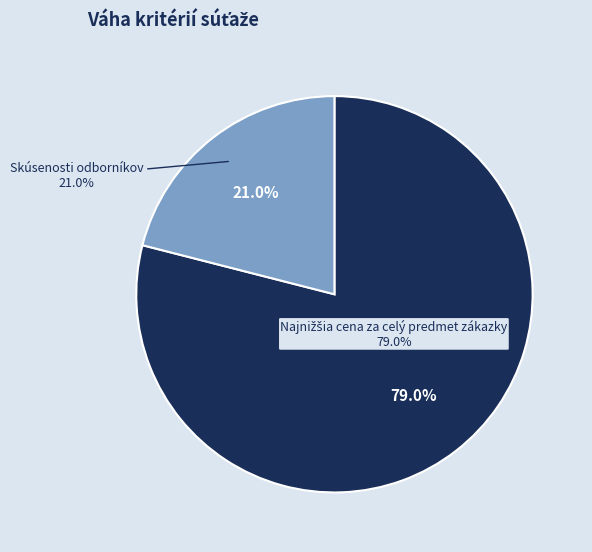

What is the majority slice?

Najnižšia cena za celý predmet zákazky